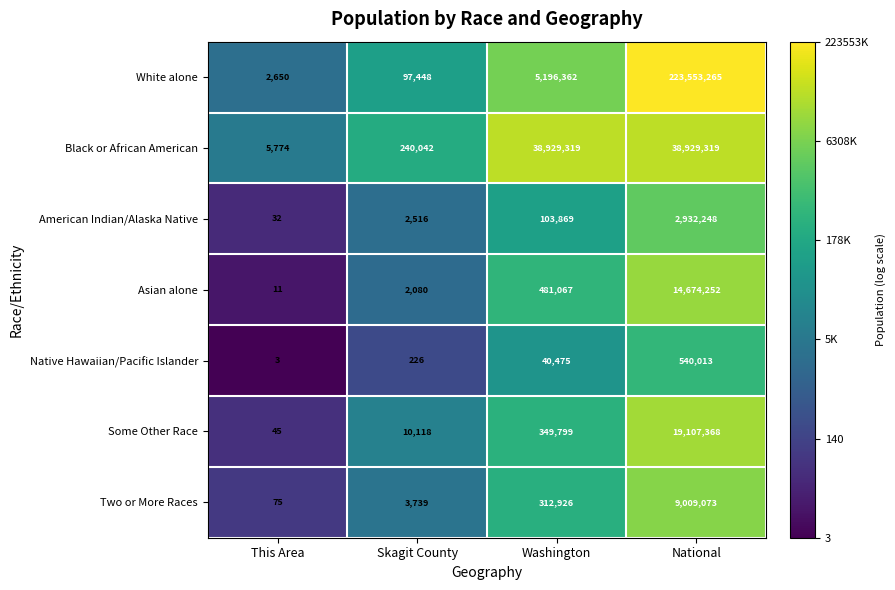

Reading left to right, extract all data points from this chart.

White alone: This Area=2650	Skagit County=97448	Washington=5196362	National=223553265
Black or African American: This Area=5774	Skagit County=240042	Washington=38929319	National=38929319
American Indian/Alaska Native: This Area=32	Skagit County=2516	Washington=103869	National=2932248
Asian alone: This Area=11	Skagit County=2080	Washington=481067	National=14674252
Native Hawaiian/Pacific Islander: This Area=3	Skagit County=226	Washington=40475	National=540013
Some Other Race: This Area=45	Skagit County=10118	Washington=349799	National=19107368
Two or More Races: This Area=75	Skagit County=3739	Washington=312926	National=9009073